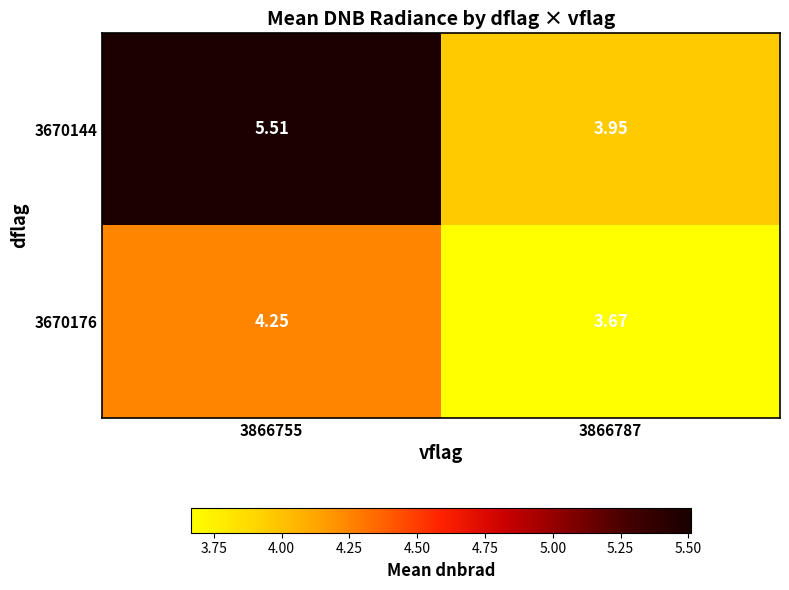

What is the maximum value shown in the chart?

5.5